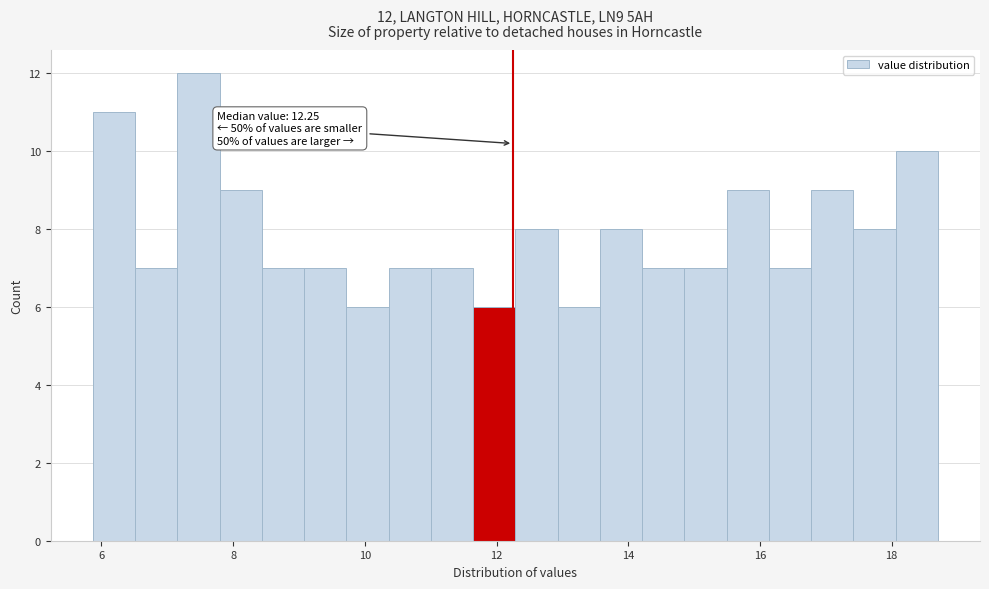

Around what value on the x-axis is the tallest bar? Give the approximate position of its centre, as read against the axis.

7.4